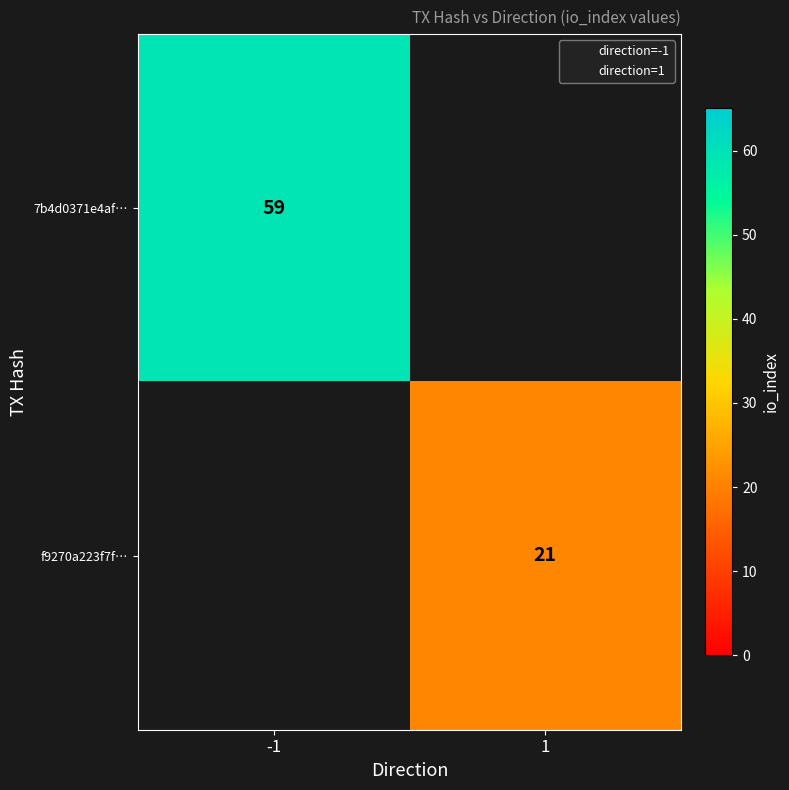

Rank the series by their maximum value, from highest to lowest.

7b4d0371e4af…, f9270a223f7f…